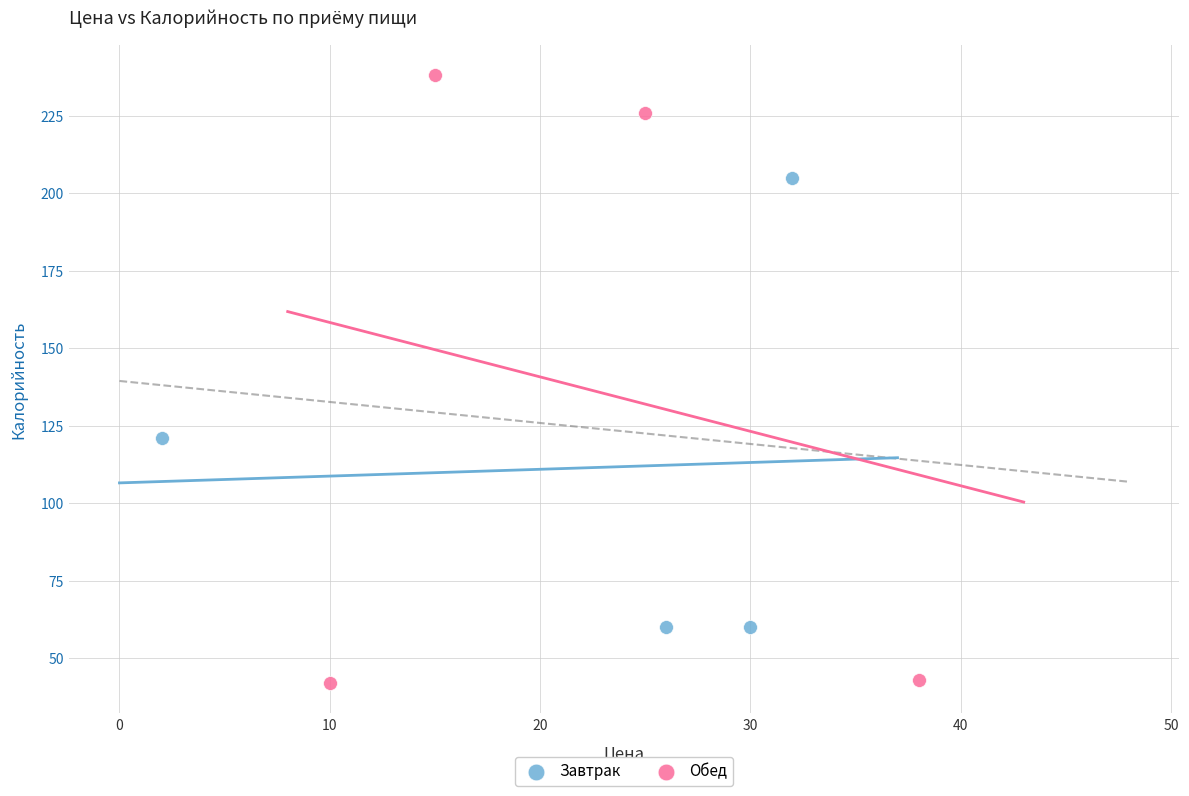

Which series contains the lowest Y value?

Обед